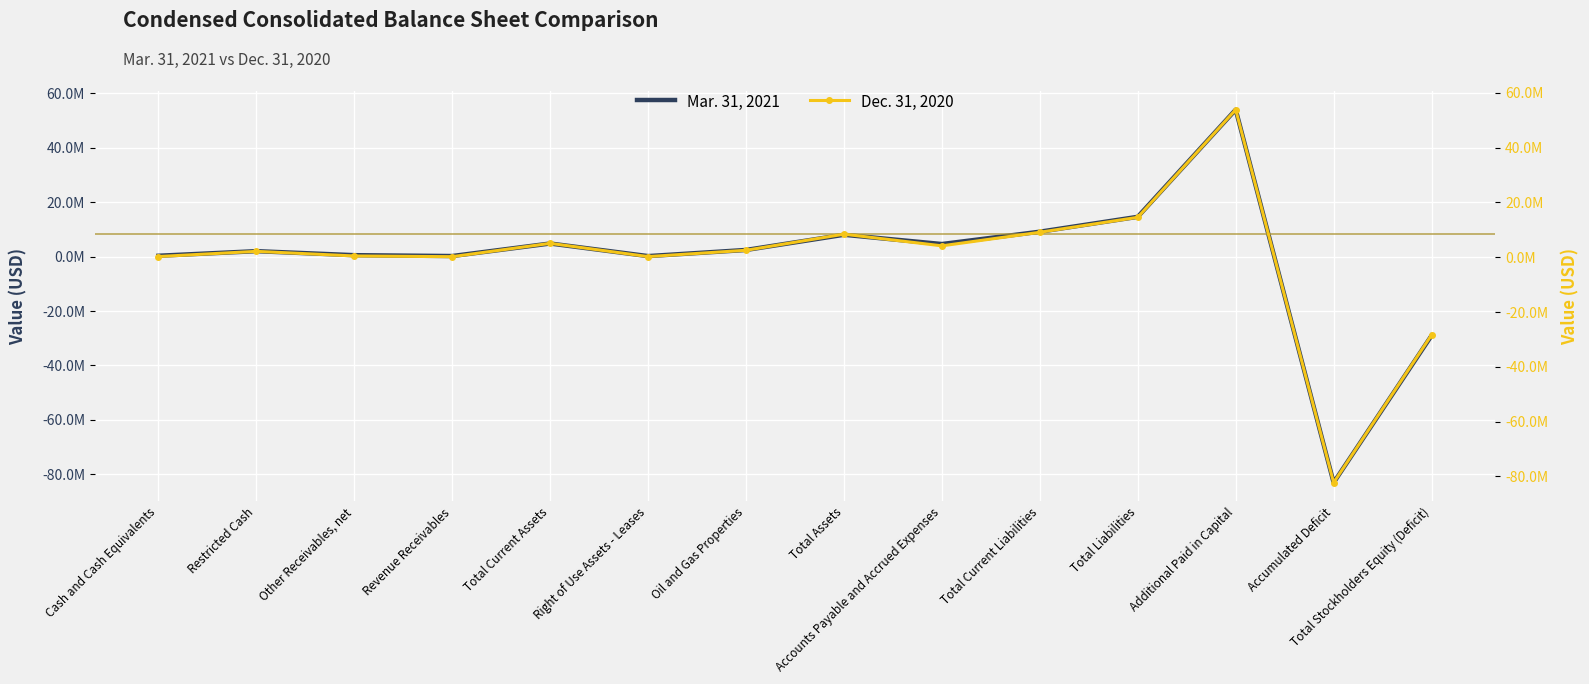

What is the difference between the maximum and second lowest values in the Dec. 31, 2020 series?

82244180